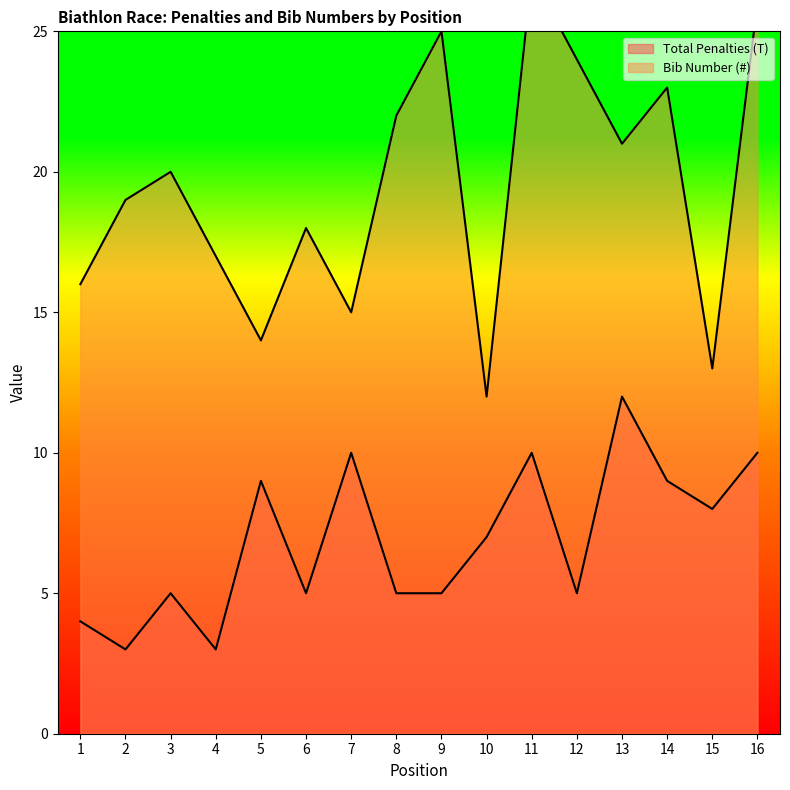

Between 9 and 10, which is larger?

10